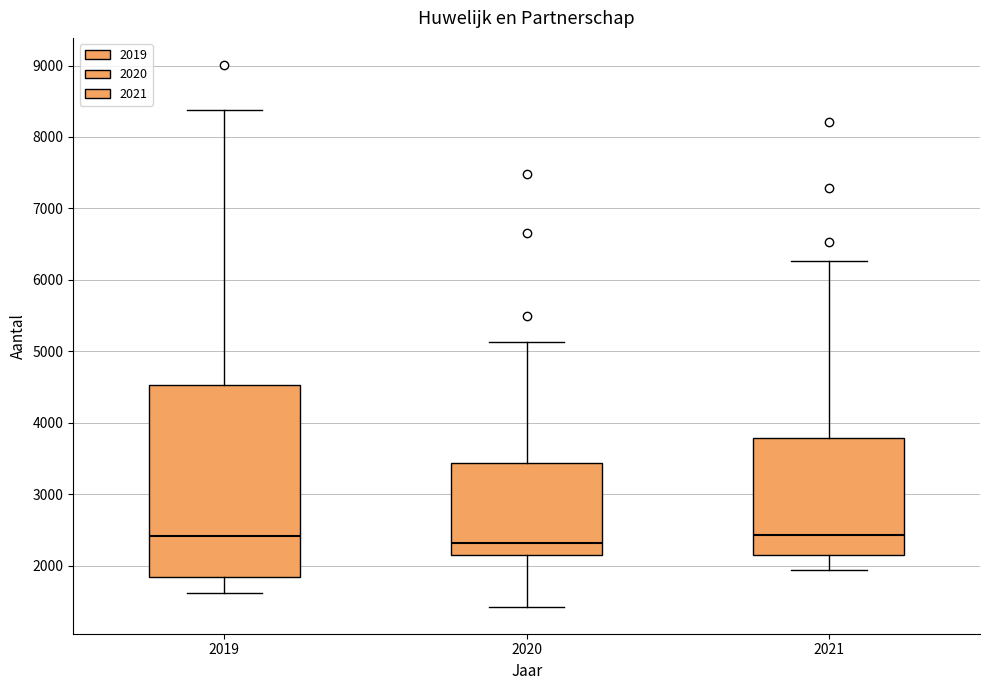

Where does the median line of the box at x = 2019 sit on the y-axis? The values are not printed on the chart, so give them approximately, as read against the axis.

2400